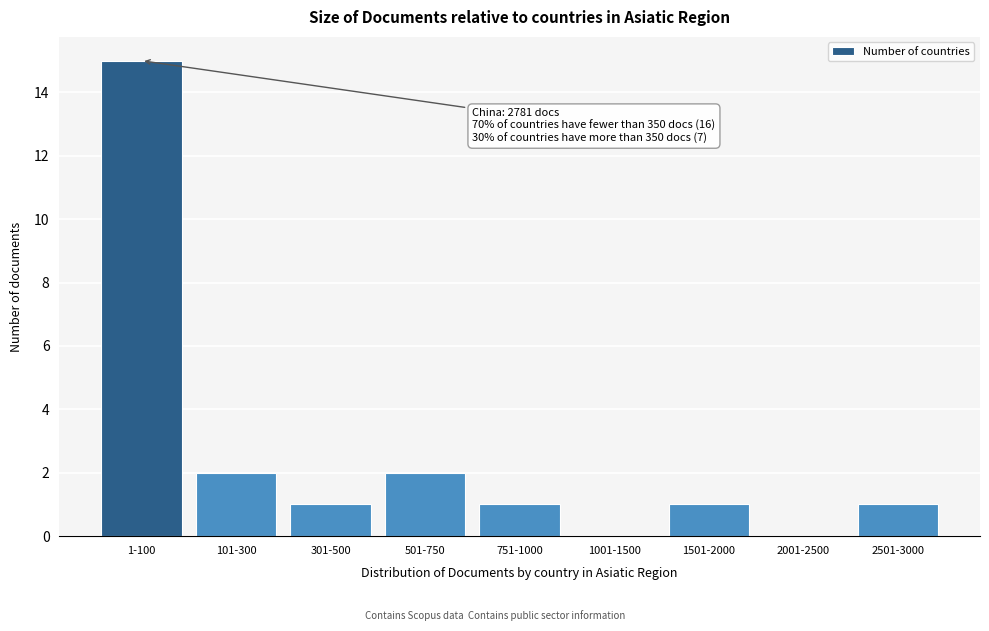

Reading left to right, extract all data points from this chart.

1-100=15	101-300=2	301-500=1	501-750=2	751-1000=1	1001-1500=0	1501-2000=1	2001-2500=0	2501-3000=1